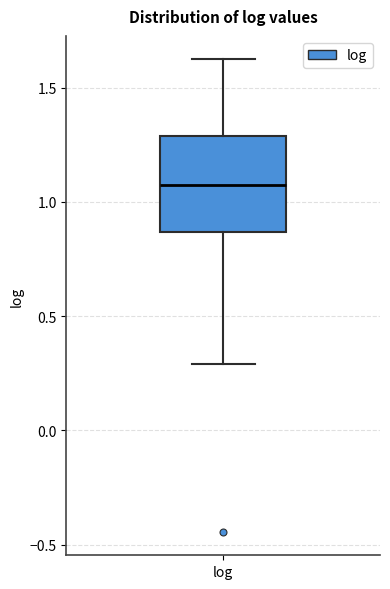

Read this box plot against the y-axis: the position of the median line, the range covered by the box, and the ends of both whiskers. The values are not printed on the chart, so give them approximately, as read against the axis.

median 1.10, box 0.85 to 1.30, whiskers 0.30 to 1.60